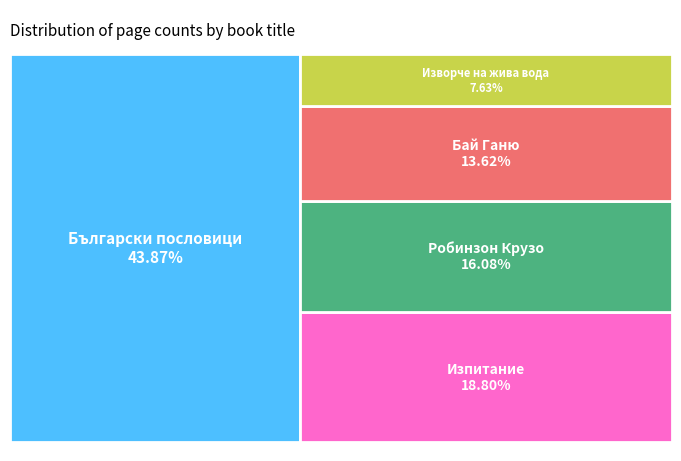

To the nearest percent, what is the difference between the largest and smallest slice percentages?

36%